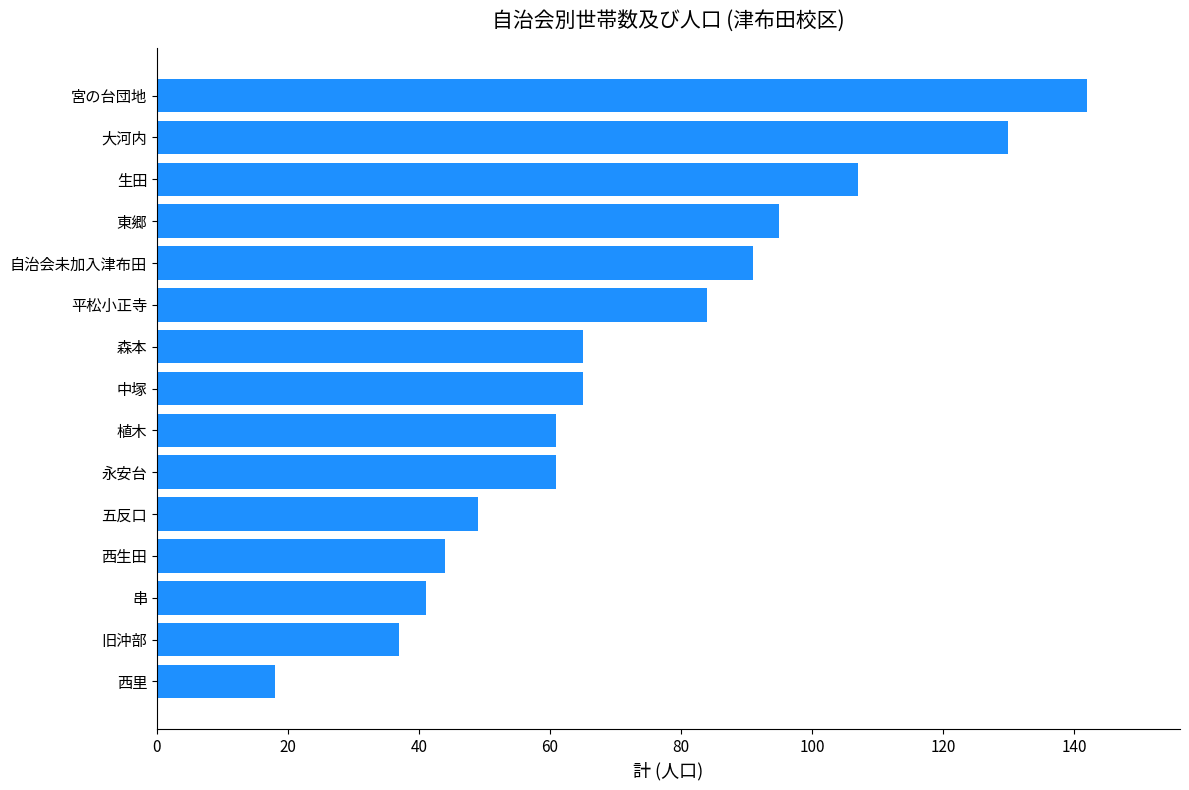

What is the smallest value displayed?

18